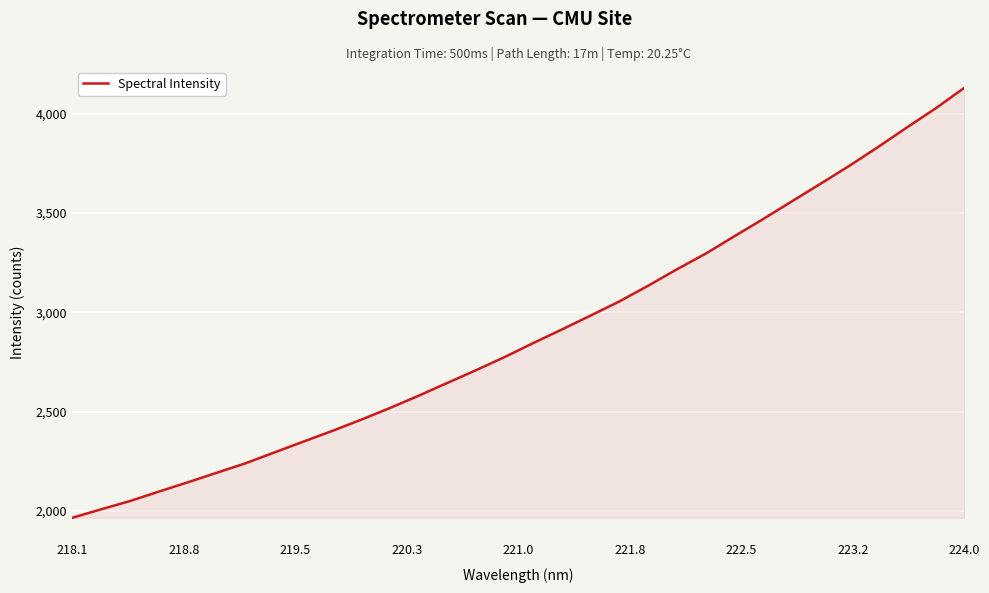

True or false: the data has more than 2 interior local peaks.

False